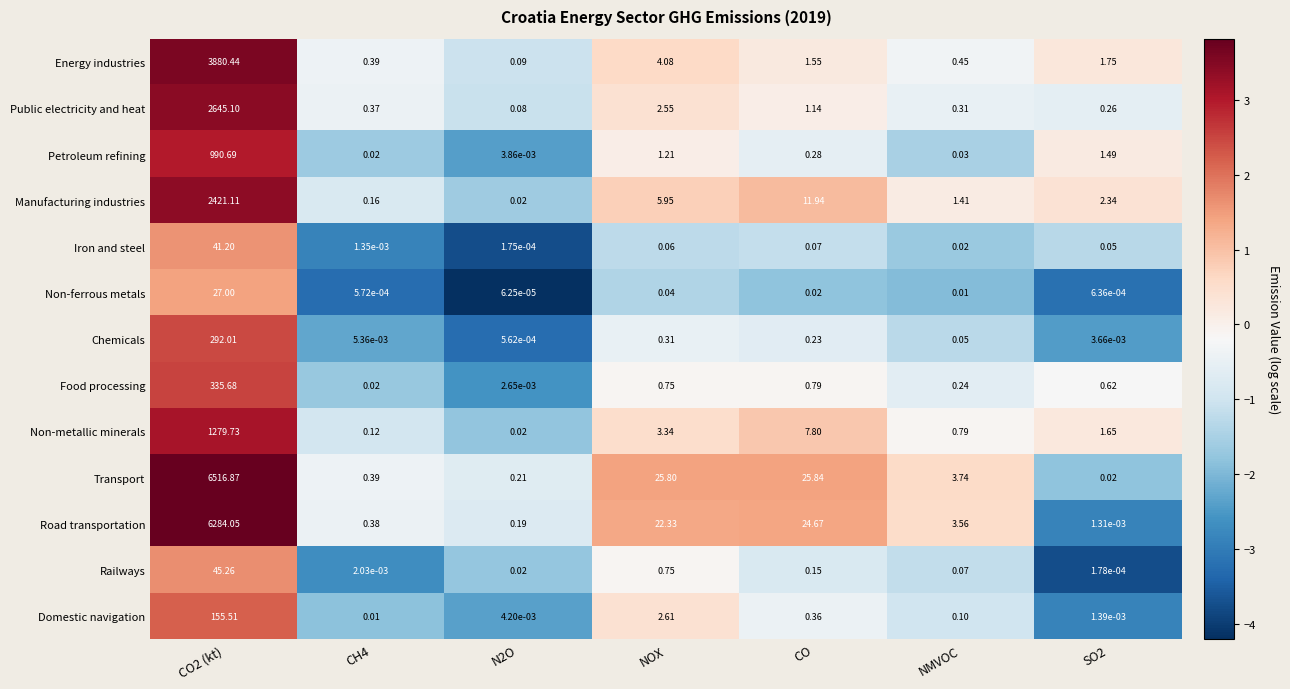

List the series in order of their peak value, lowest first.

Non-ferrous metals, Iron and steel, Railways, Domestic navigation, Chemicals, Food processing, Petroleum refining, Non-metallic minerals, Manufacturing industries, Public electricity and heat, Energy industries, Road transportation, Transport